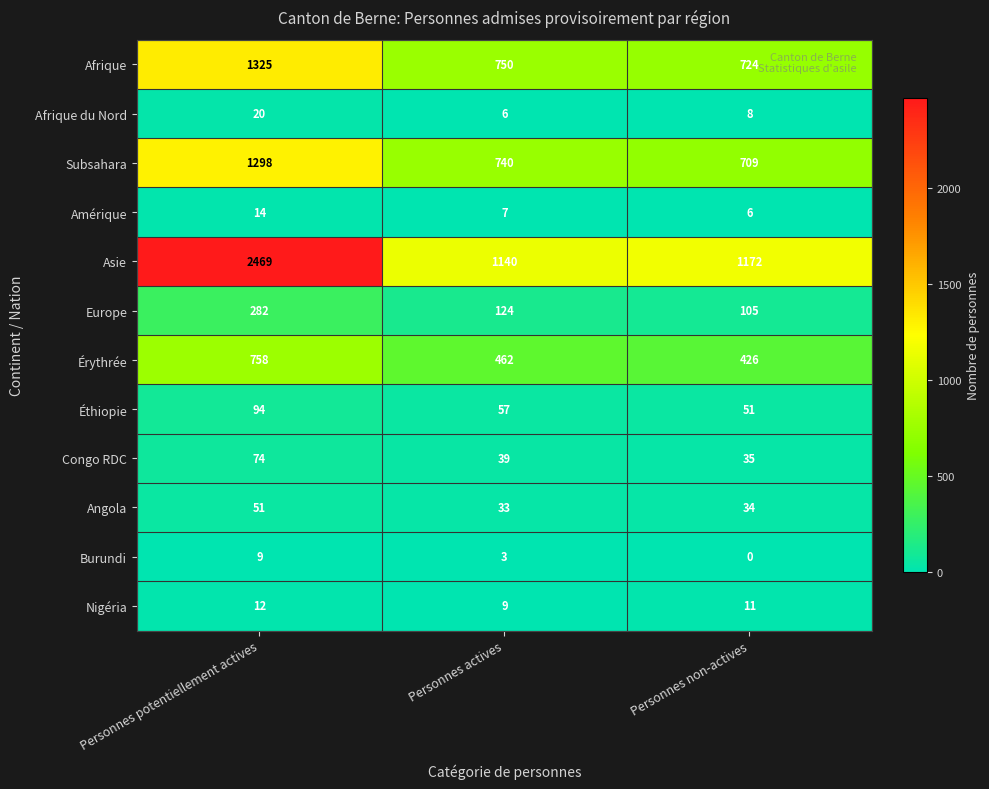

At Personnes actives, list the series in order from largest to smallest.

Asie, Afrique, Subsahara, Érythrée, Europe, Éthiopie, Congo RDC, Angola, Nigéria, Amérique, Afrique du Nord, Burundi